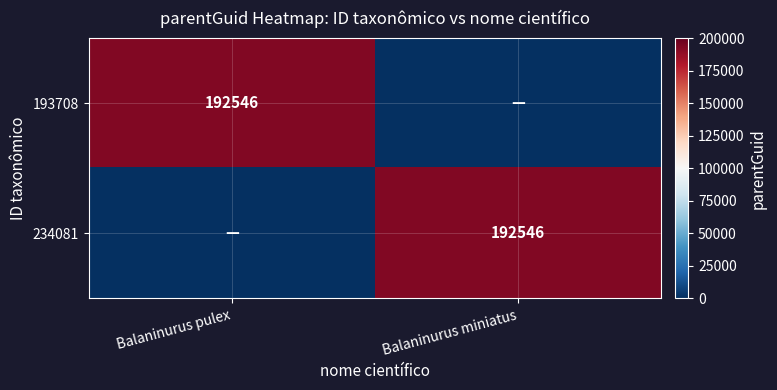

The 193708 series shows 192546 at Balaninurus pulex. True or false?

True